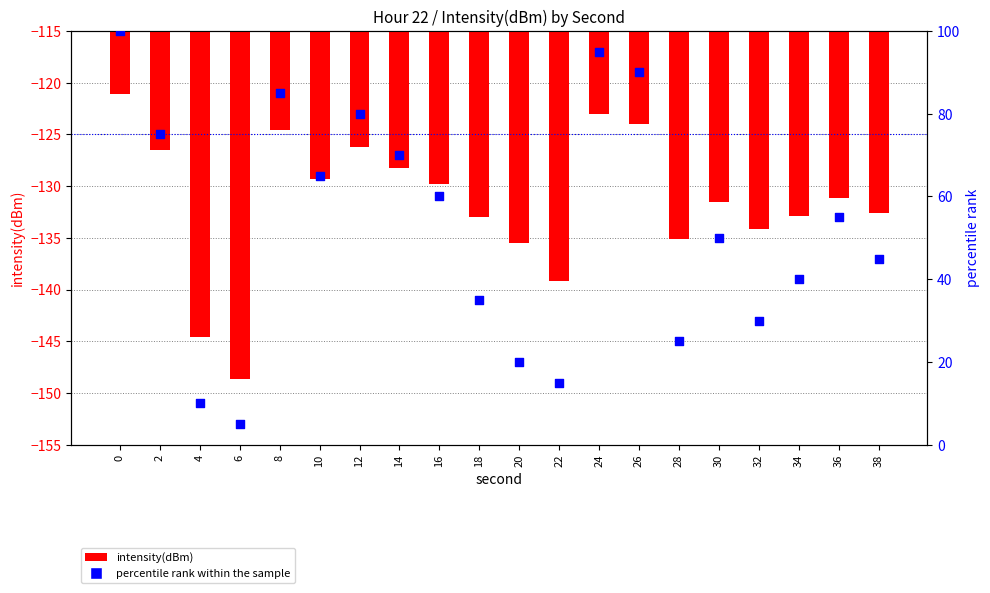

What is the total value across all series at 14?

-58.2